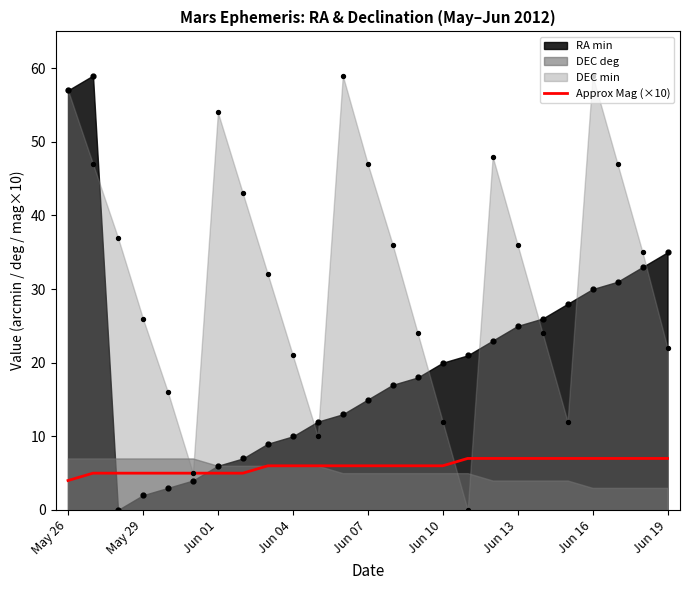

What is the maximum value for Approx Mag (×10)?

7